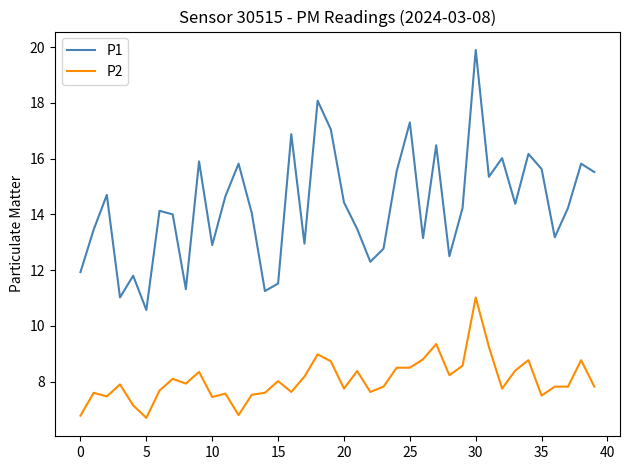

What is the difference between the maximum and minimum values in the P1 series?

9.3